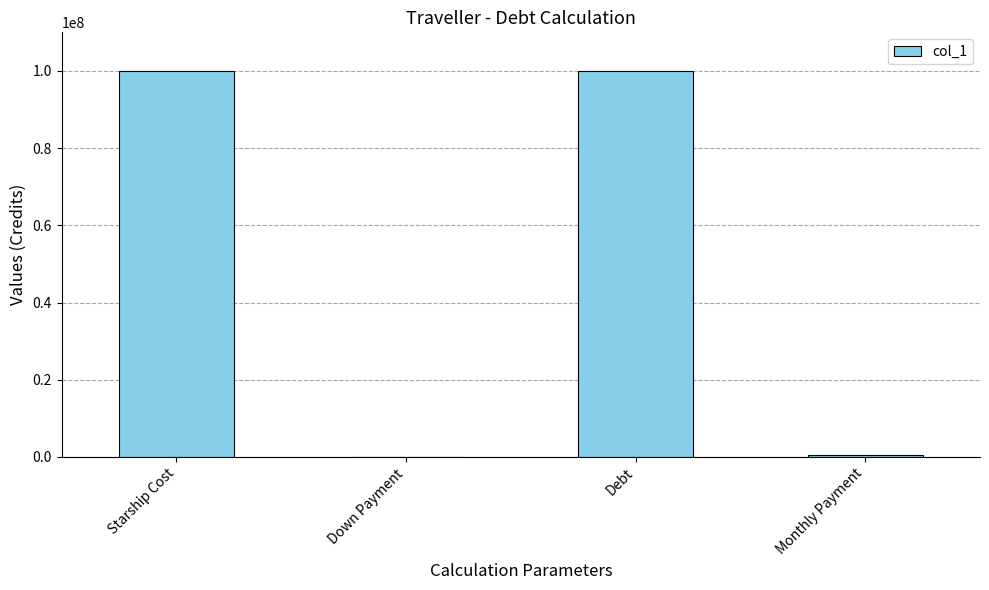

Where is the data nearest to the value 50000000?

Monthly Payment